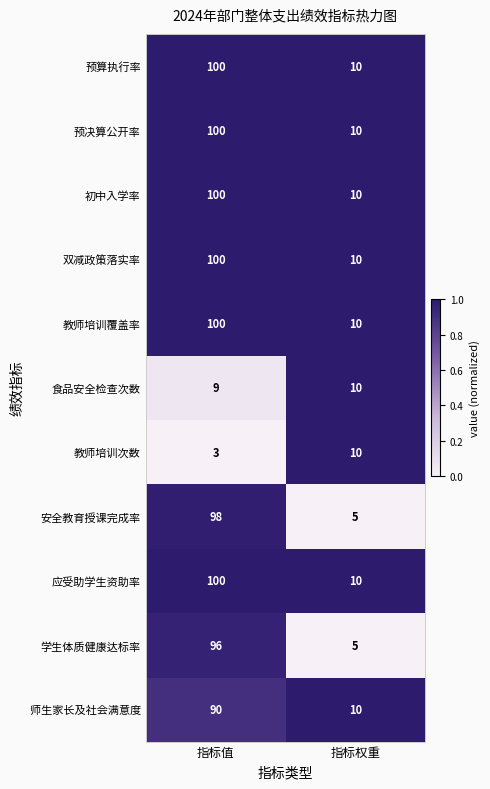

What is the difference between the highest and lowest values at 指标值?

97